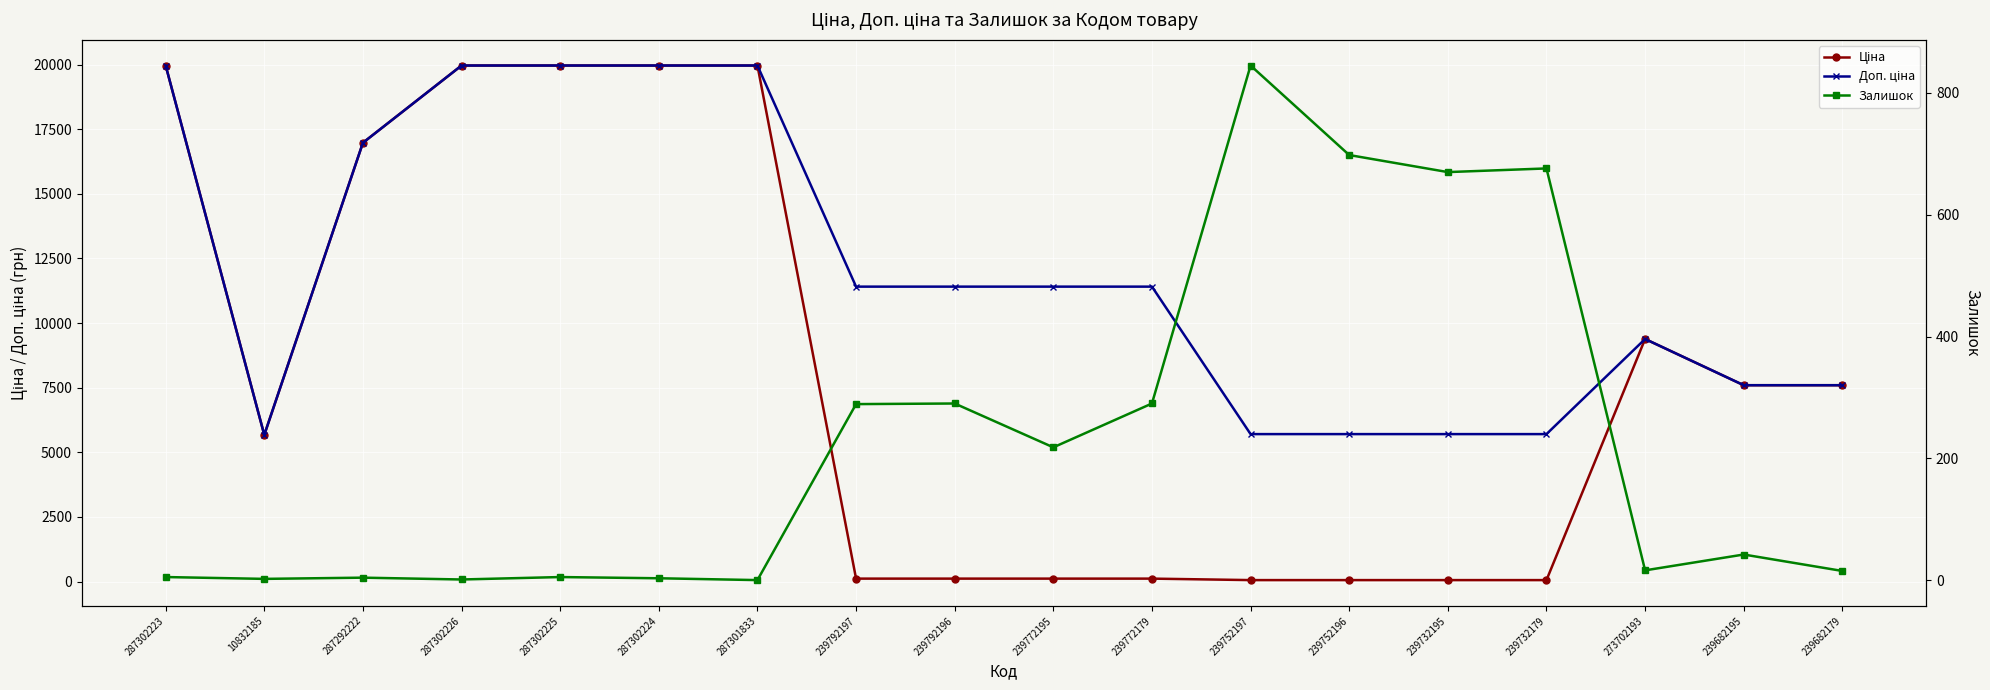

What is the approximate value of Ціна at 287301833?

19964.2